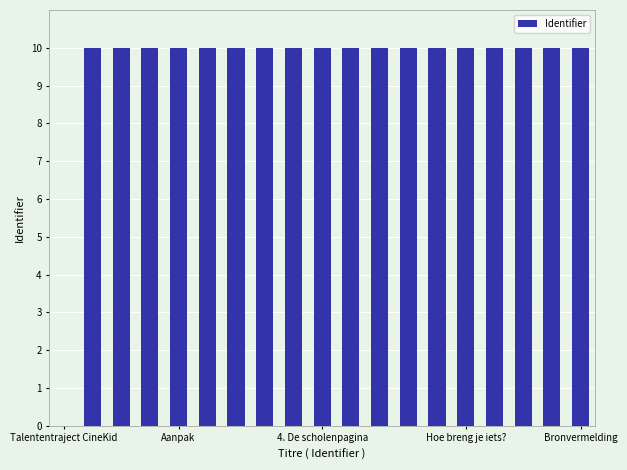

How many categories are shown in the chart?

19